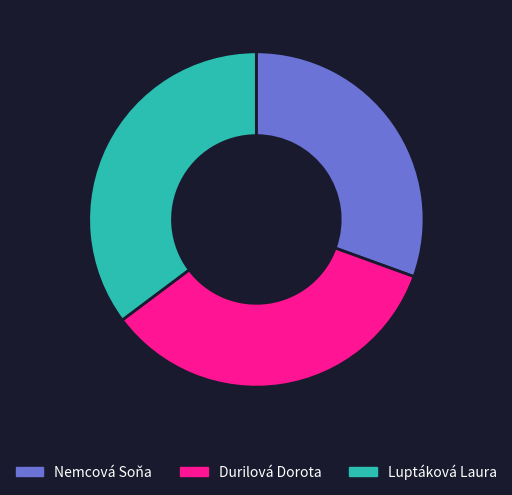

Is Durilová Dorota the majority of the pie?

No